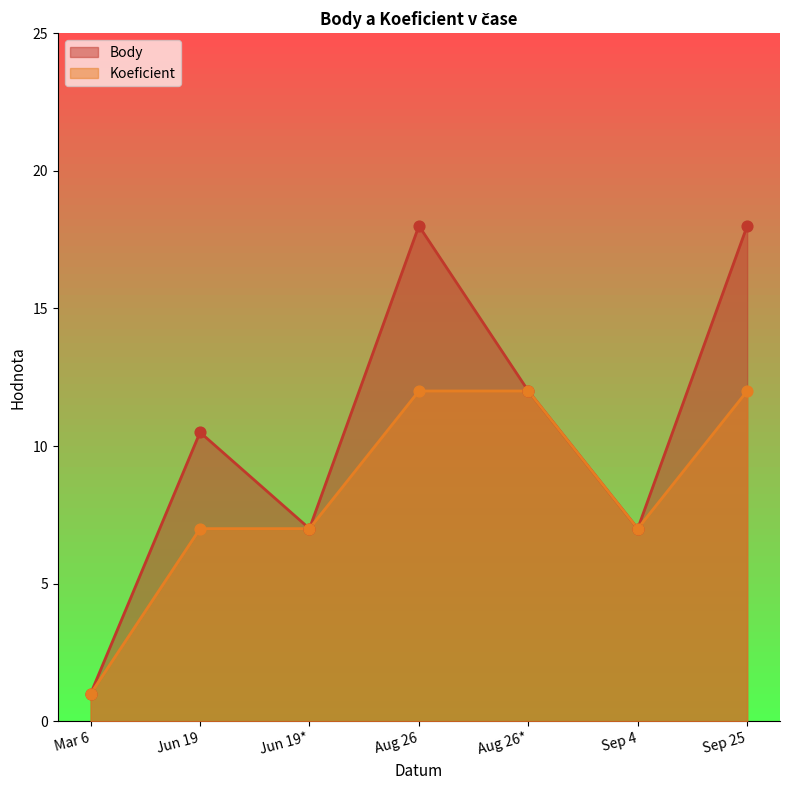

Which series contains the lowest Y value?

Body